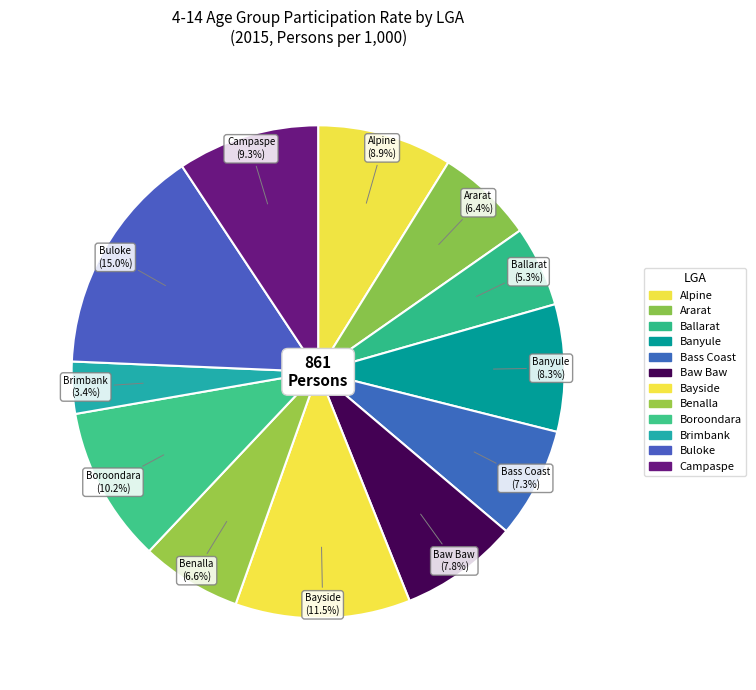

True or false: Buloke accounts for 6% of the total.

False